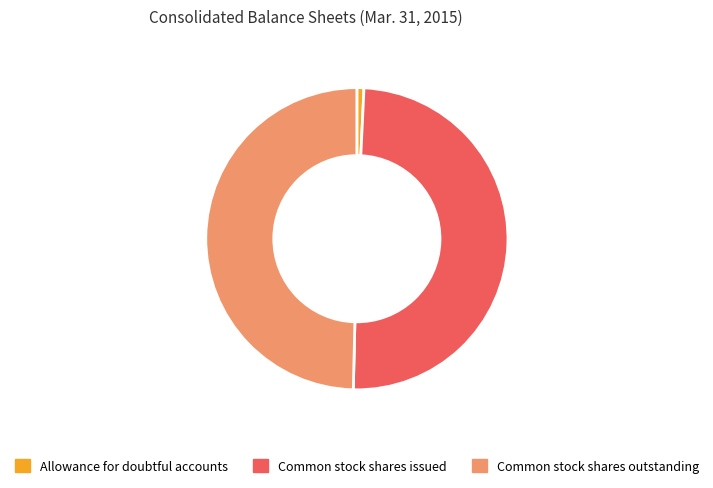

True or false: Common stock shares outstanding accounts for 50% of the total.

True